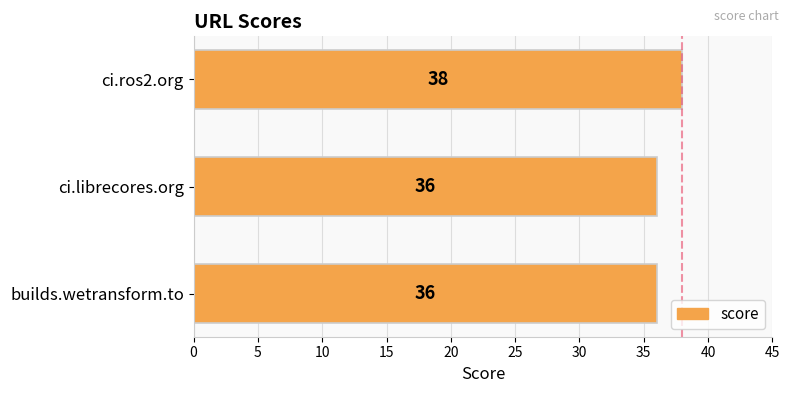

The chart shows a value of 36 at ci.librecores.org. True or false?

True